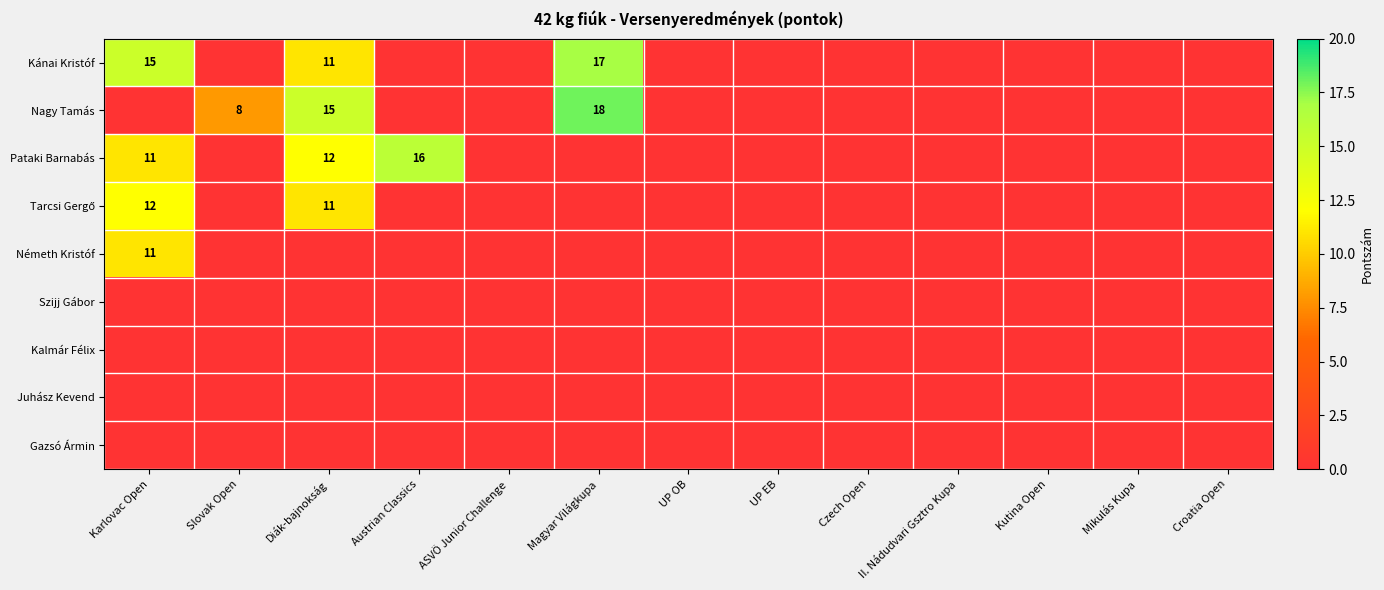

Rank the series by their maximum value, from highest to lowest.

Nagy Tamás, Kánai Kristóf, Pataki Barnabás, Tarcsi Gergő, Németh Kristóf, Szijj Gábor, Kalmár Félix, Juhász Kevend, Gazsó Ármin